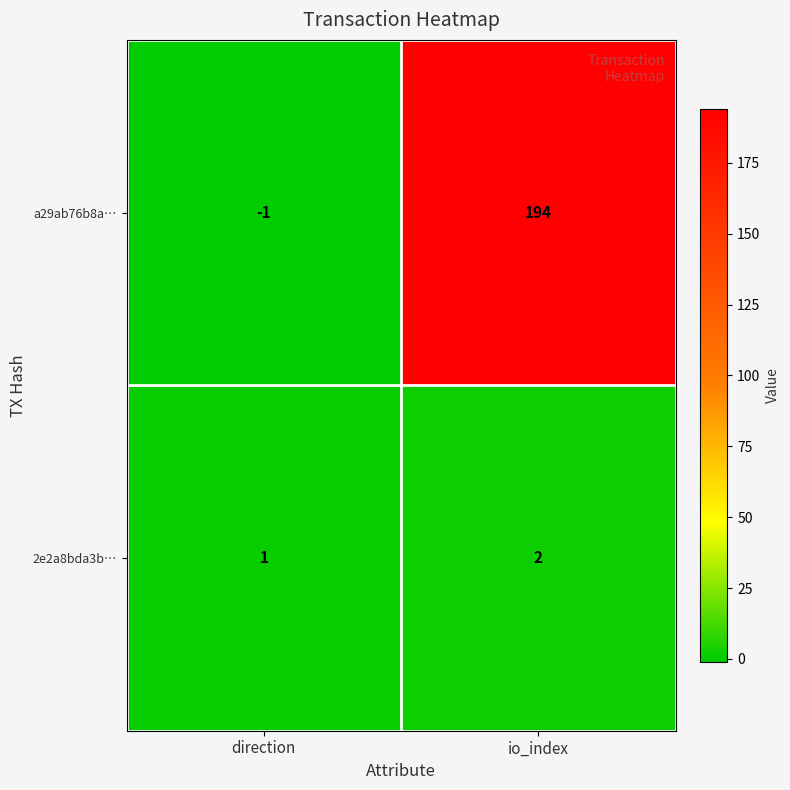

Between direction and io_index, which series saw the biggest shift?

a29ab76b8a…